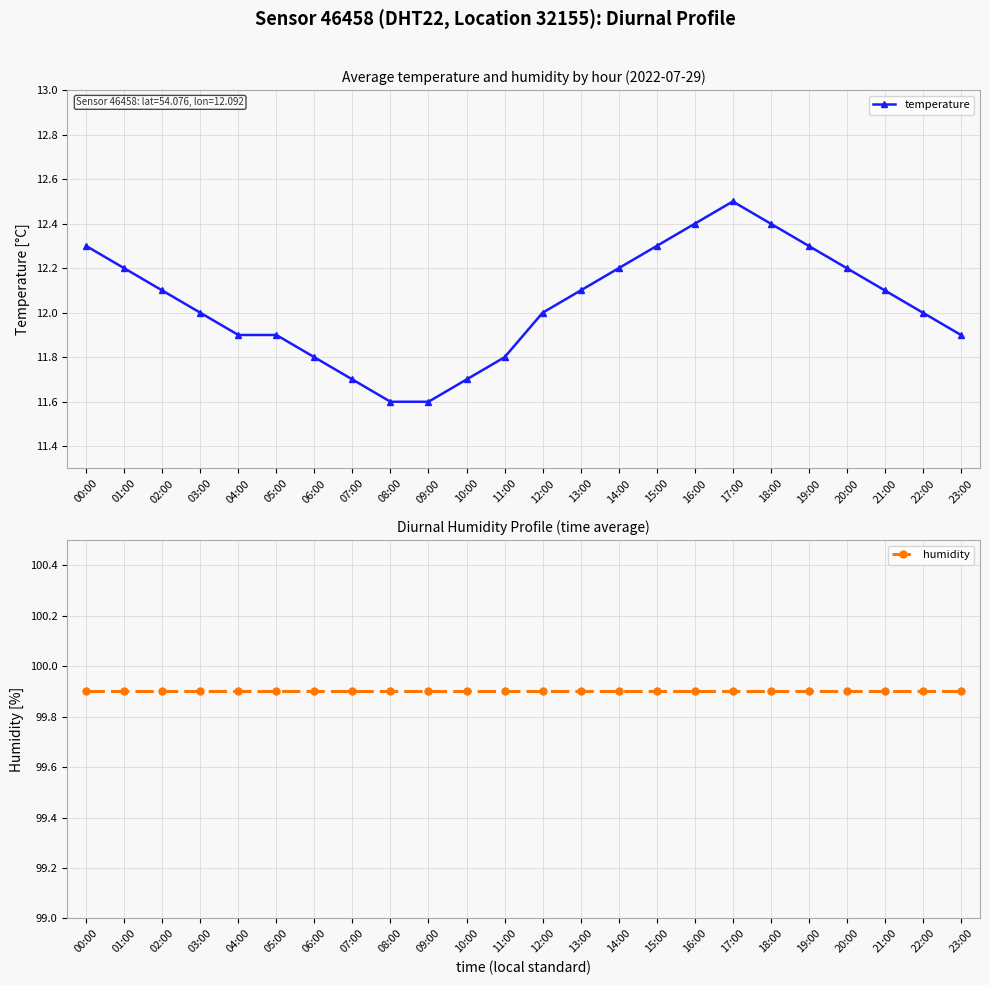

Reading left to right, what are all the values shown in this chart?

temperature: 00:00=12.3	01:00=12.2	02:00=12.1	03:00=12.0	04:00=11.9	05:00=11.9	06:00=11.8	07:00=11.7	08:00=11.6	09:00=11.6	10:00=11.7	11:00=11.8	12:00=12.0	13:00=12.1	14:00=12.2	15:00=12.3	16:00=12.4	17:00=12.5	18:00=12.4	19:00=12.3	20:00=12.2	21:00=12.1	22:00=12.0	23:00=11.9
humidity: 00:00=99.9	01:00=99.9	02:00=99.9	03:00=99.9	04:00=99.9	05:00=99.9	06:00=99.9	07:00=99.9	08:00=99.9	09:00=99.9	10:00=99.9	11:00=99.9	12:00=99.9	13:00=99.9	14:00=99.9	15:00=99.9	16:00=99.9	17:00=99.9	18:00=99.9	19:00=99.9	20:00=99.9	21:00=99.9	22:00=99.9	23:00=99.9